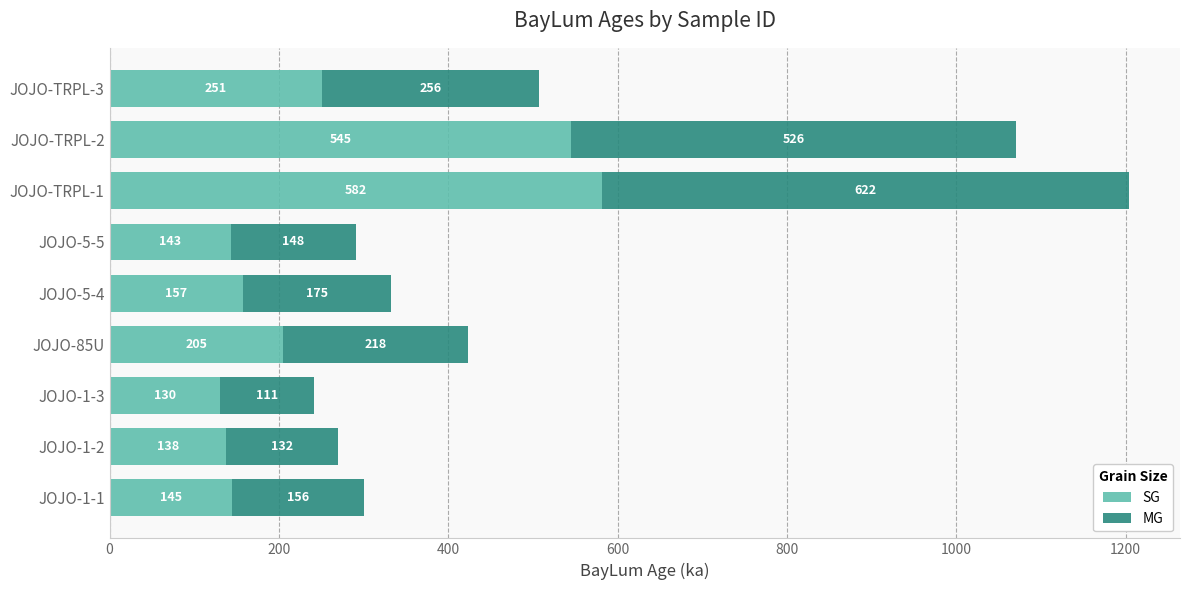

What is the total value across all series at JOJO-5-4?

332